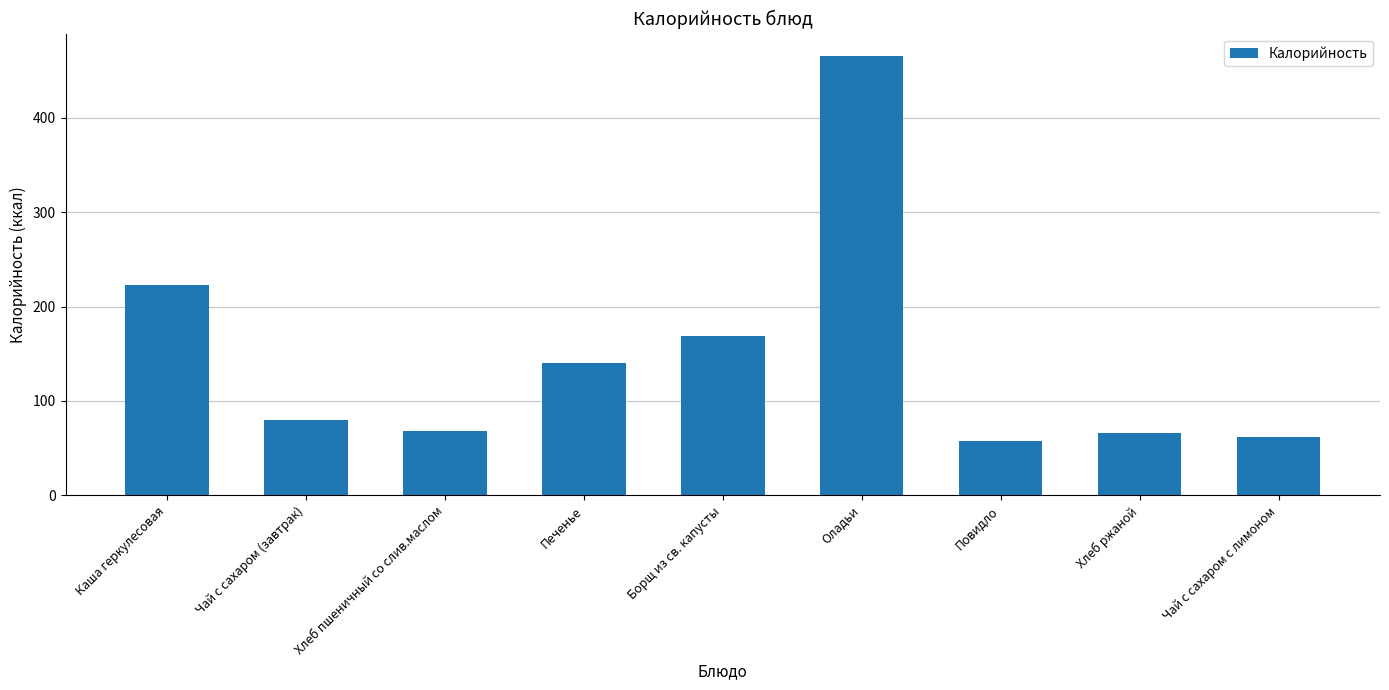

The chart shows a value of 140 at Печенье. True or false?

True